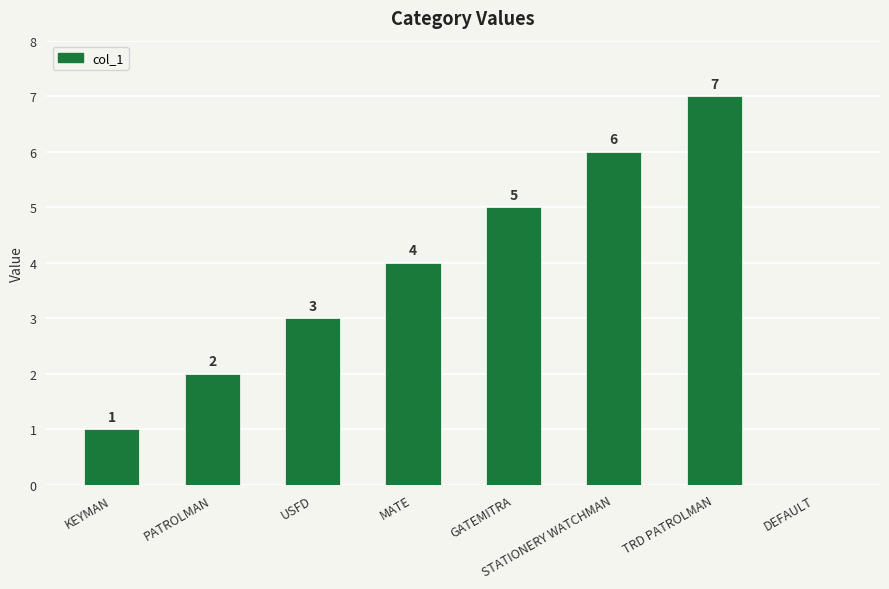

Reading left to right, what are all the values shown in this chart?

1	2	3	4	5	6	7	0